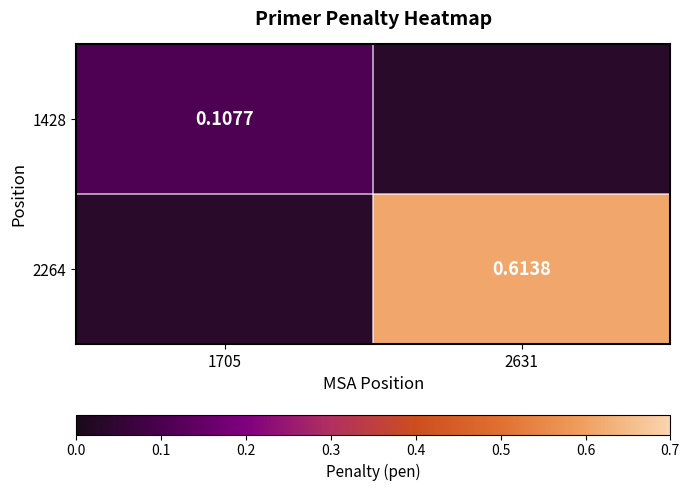

Which label corresponds to the largest value in the chart?

2631